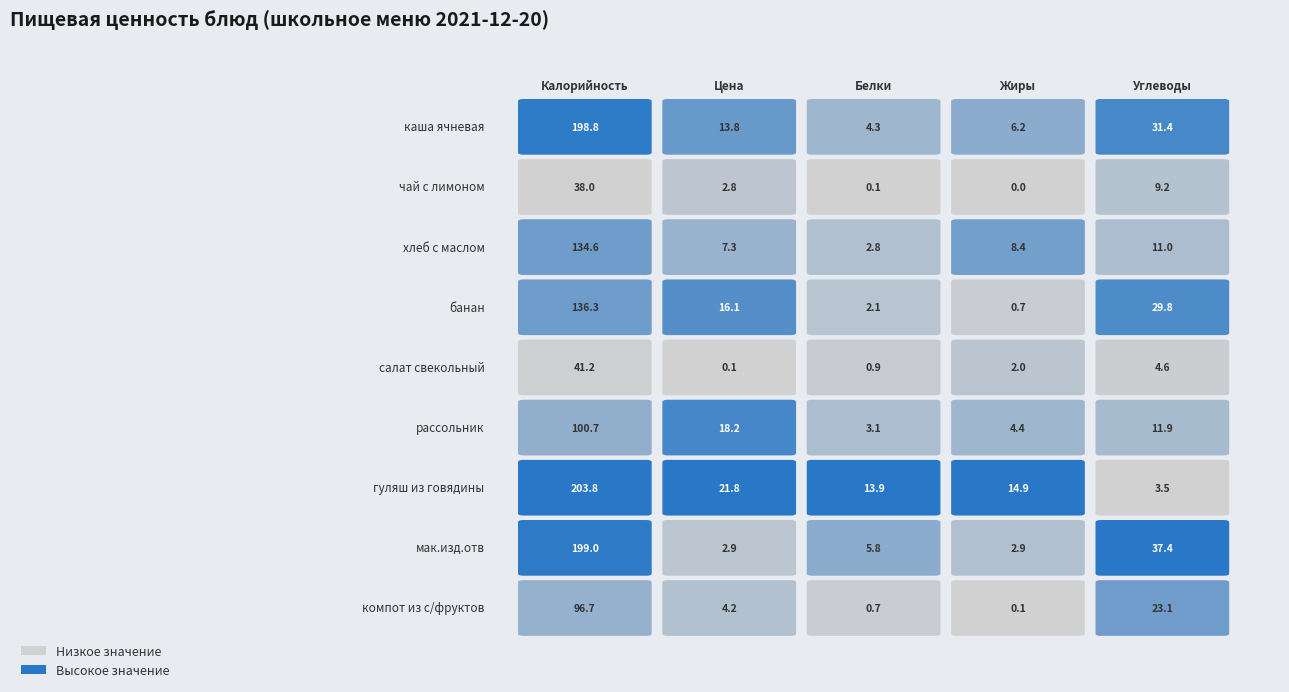

Is it true that салат свекольный equals 3.5 at 3?

False